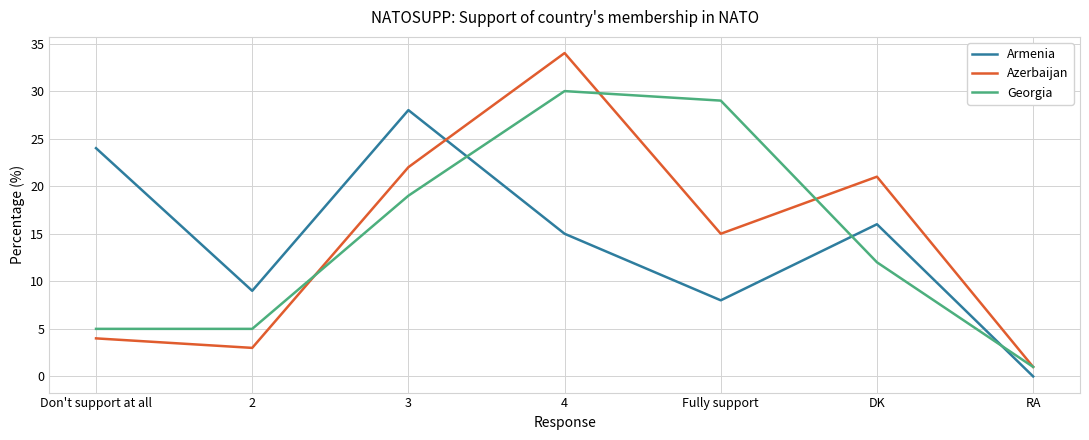

The value of Azerbaijan at 2 is 1. True or false?

False